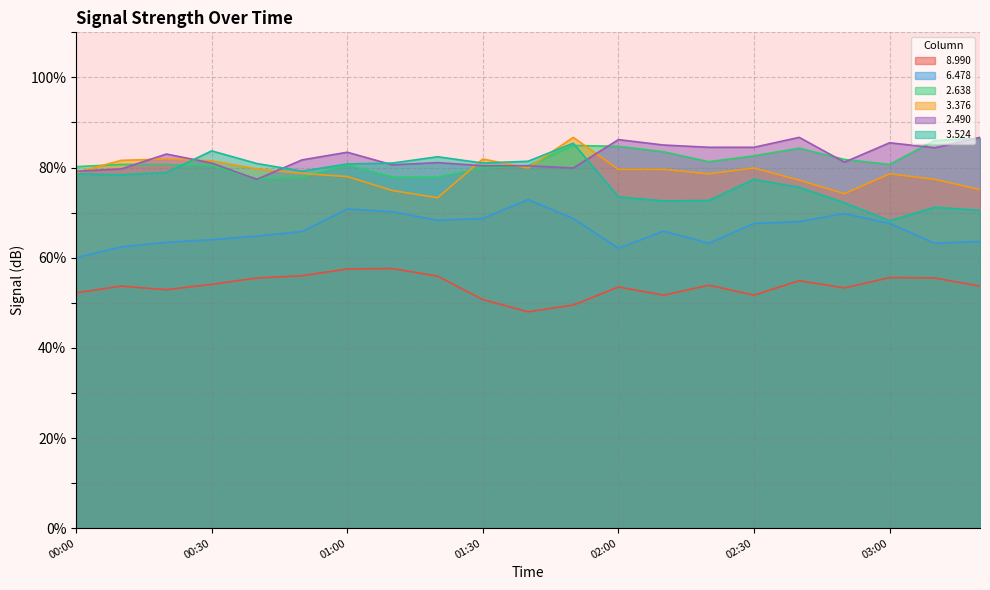

Where is   3.376 nearest to the value 80?

01:40